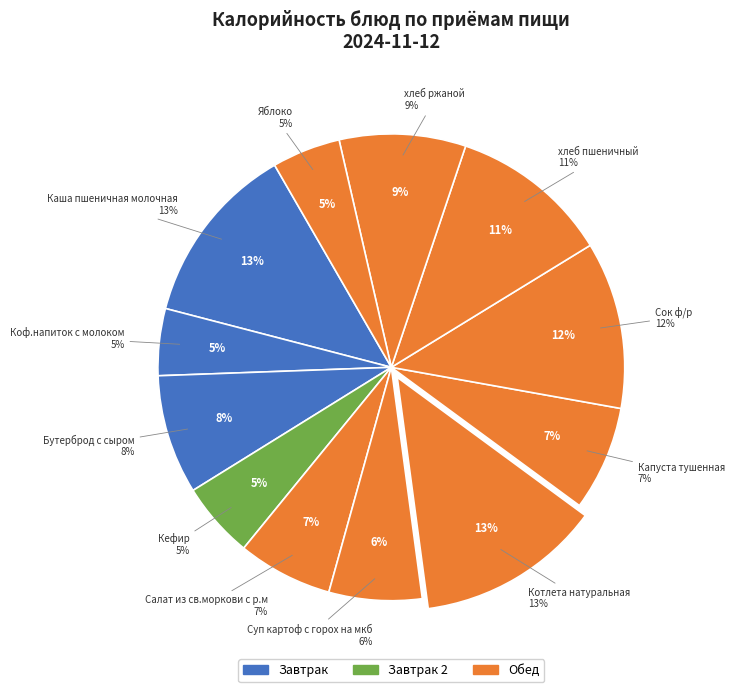

Rank the categories by value from lowest to highest.

Коф.напиток с молоком, Яблоко, Кефир, Суп картоф с горох на мкб, Салат из св.моркови с р.м, Капуста тушенная, Бутерброд с сыром, хлеб ржаной, хлеб пшеничный, Сок ф/р, Каша пшеничная молочная, Котлета натуральная